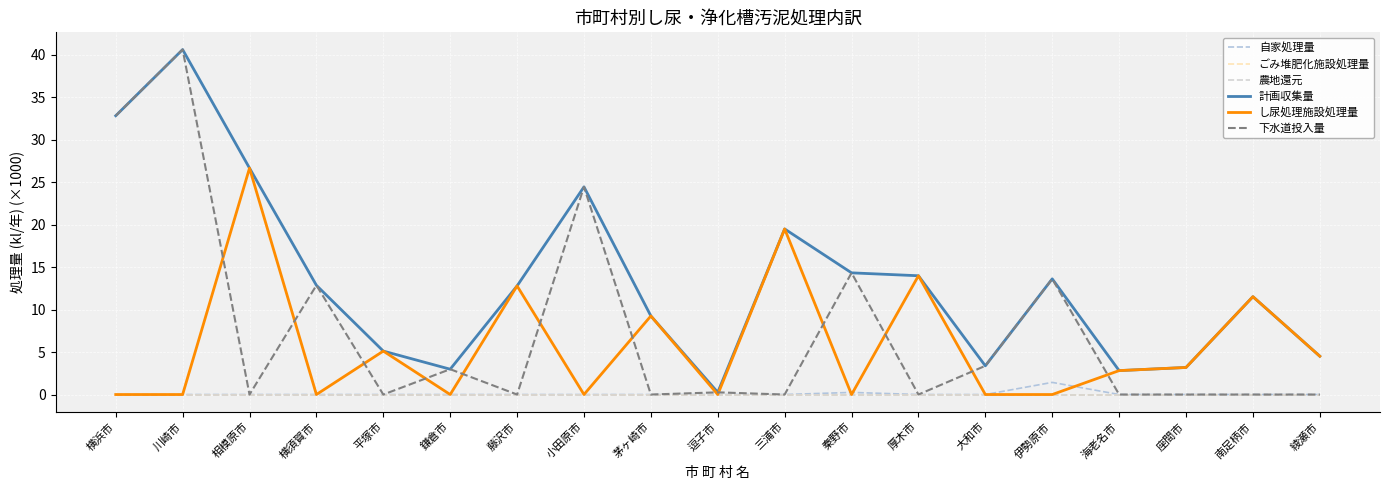

Does the chart display data point markers on the line(s)?

No